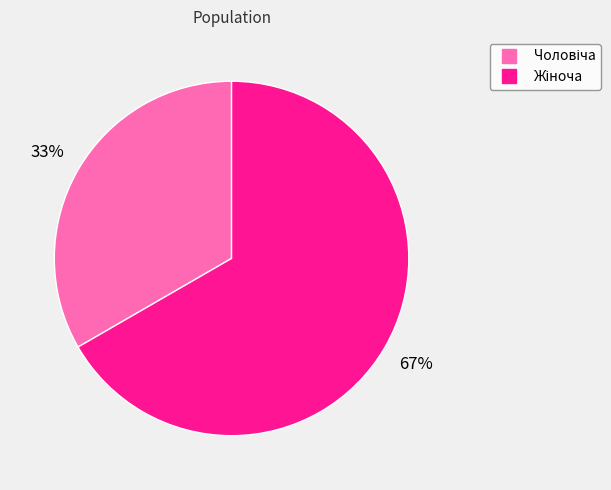

Does any single category account for the majority?

Yes